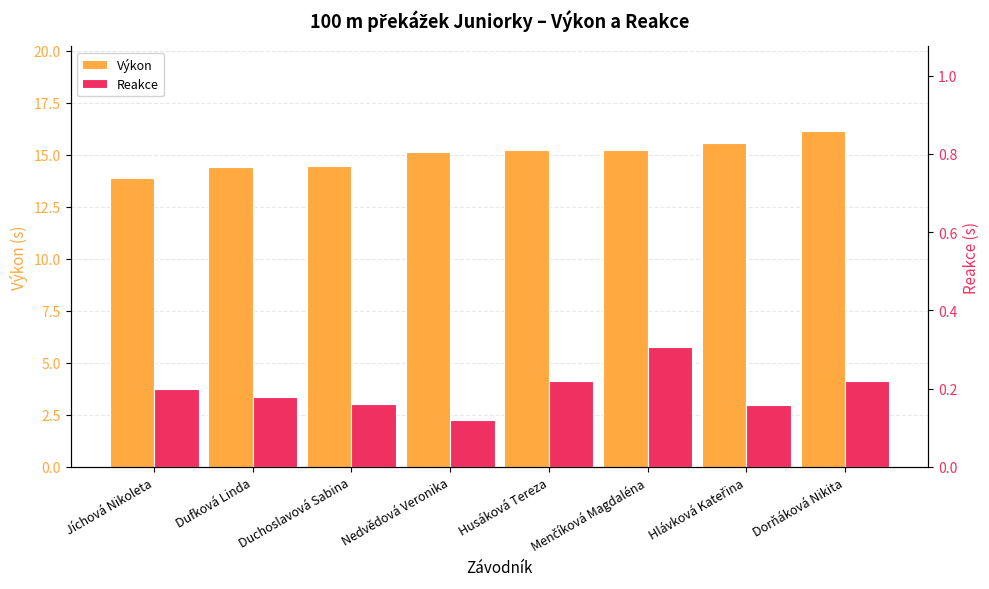

Between Duchoslavová Sabina and Hlávková Kateřina, which is larger?

Hlávková Kateřina